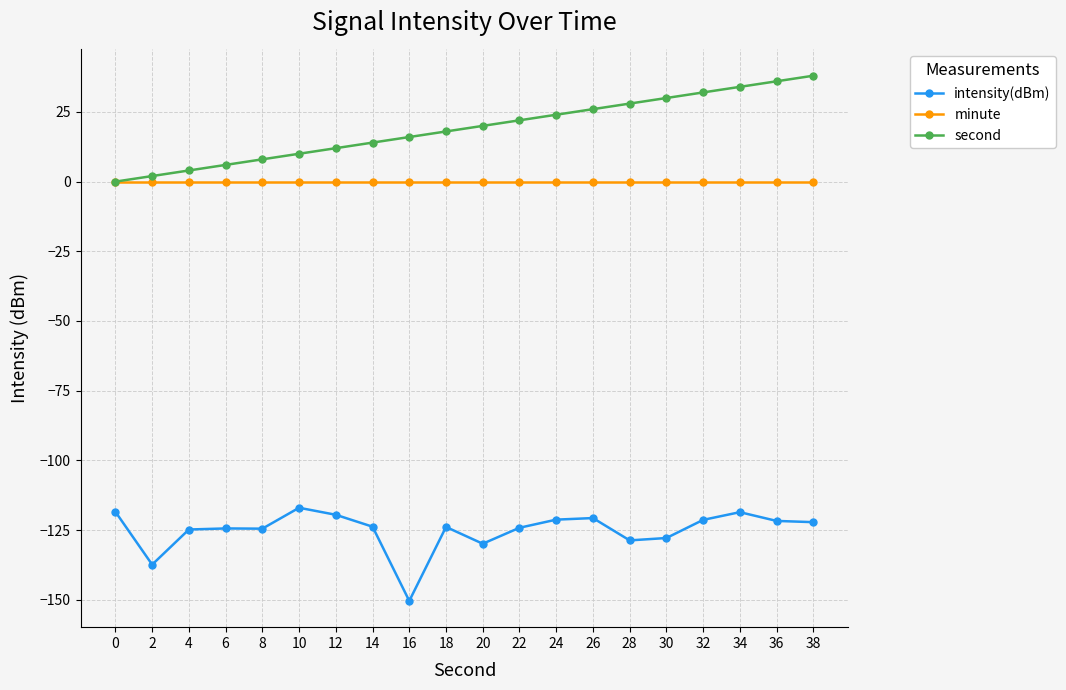

What is the minimum value for intensity(dBm)?

-150.4